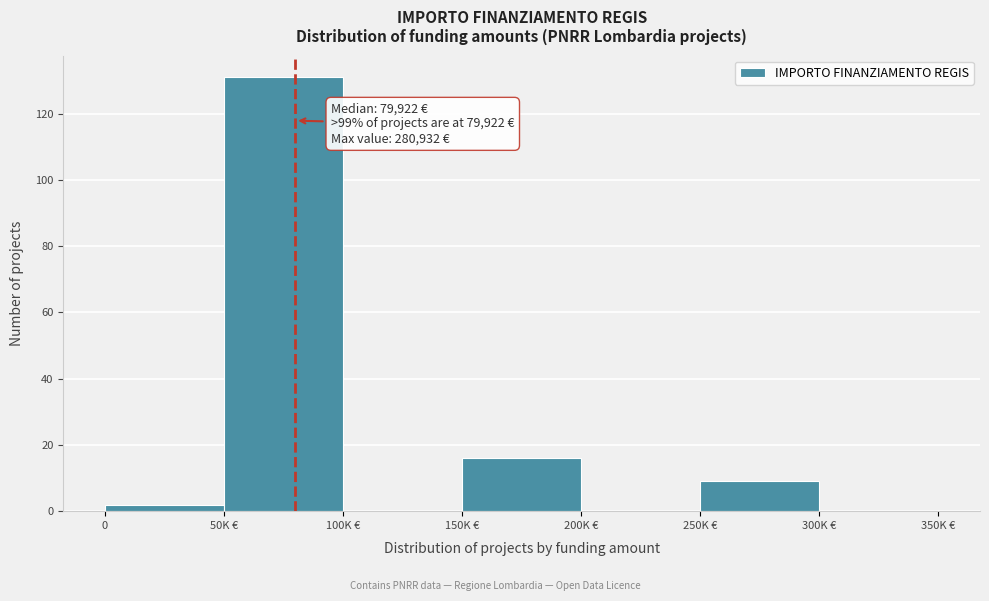

Reading left to right, transcribe all the data shown in this chart.

0=2	50K €=131	100K €=0	150K €=16	200K €=0	250K €=9	300K €=0